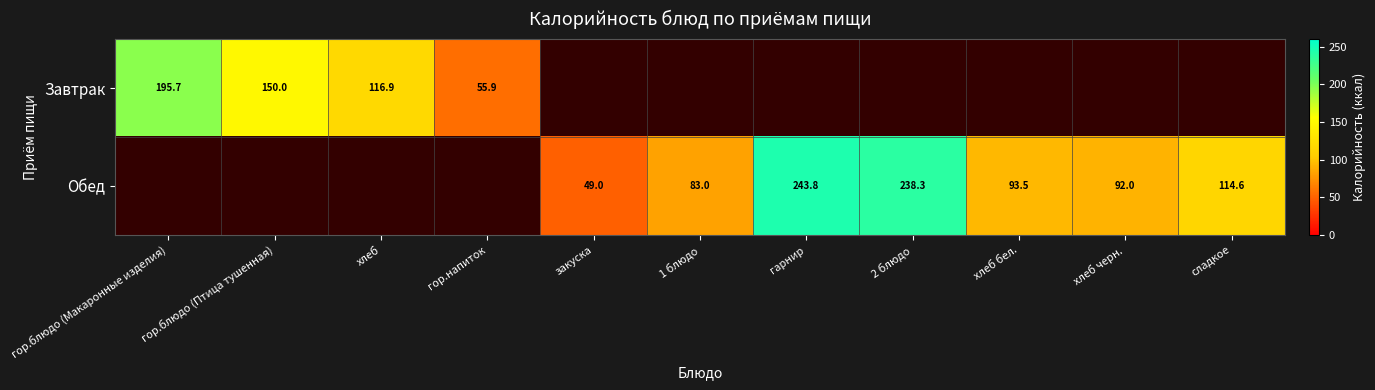

Which category has the highest value in the Завтрак series?

гор.блюдо (Макаронные изделия)